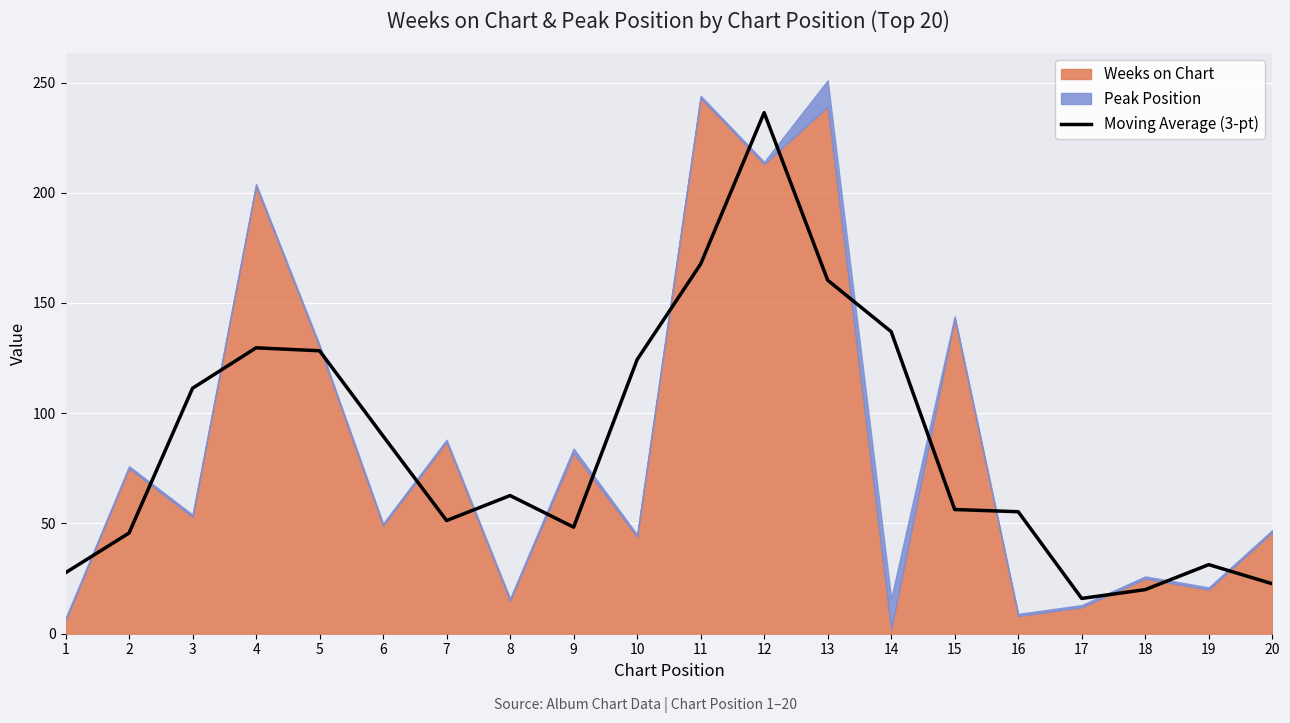

How many interior local peaks (higher than both neighbors) does the data have?

4